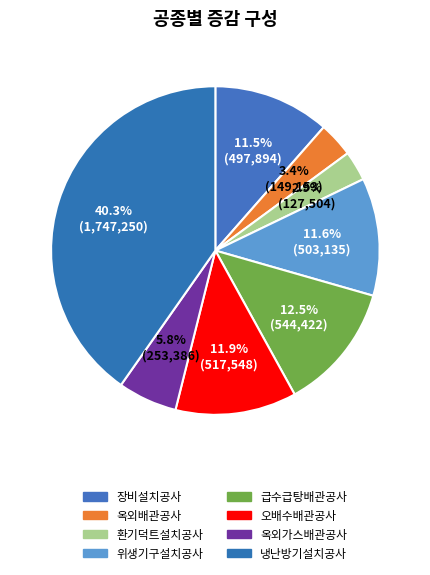

Count the number of slices in the pie.

8